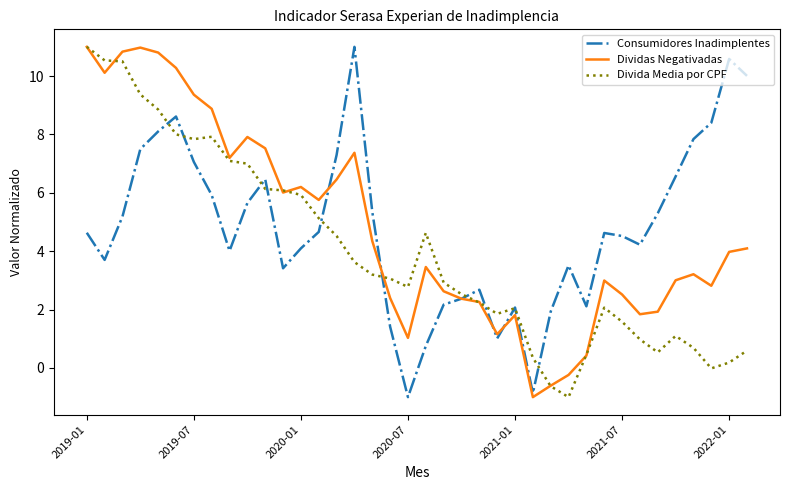

What is the minimum value for Consumidores Inadimplentes?

-1.0